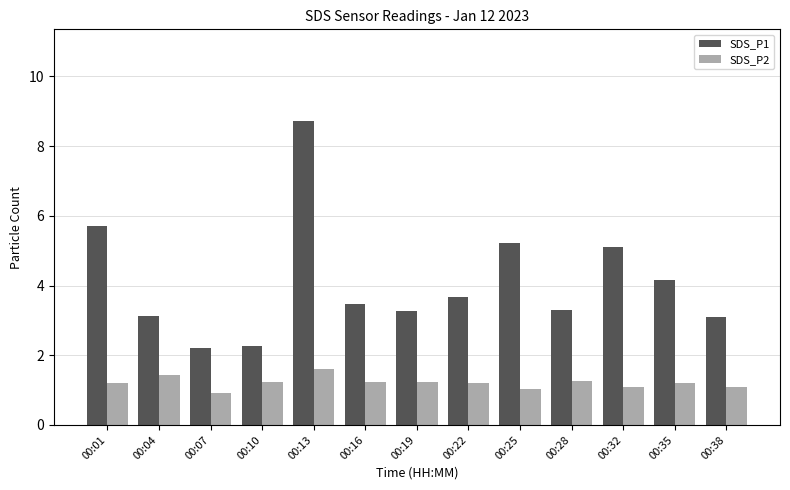

The value of SDS_P2 at 00:25 is 1.0. True or false?

True